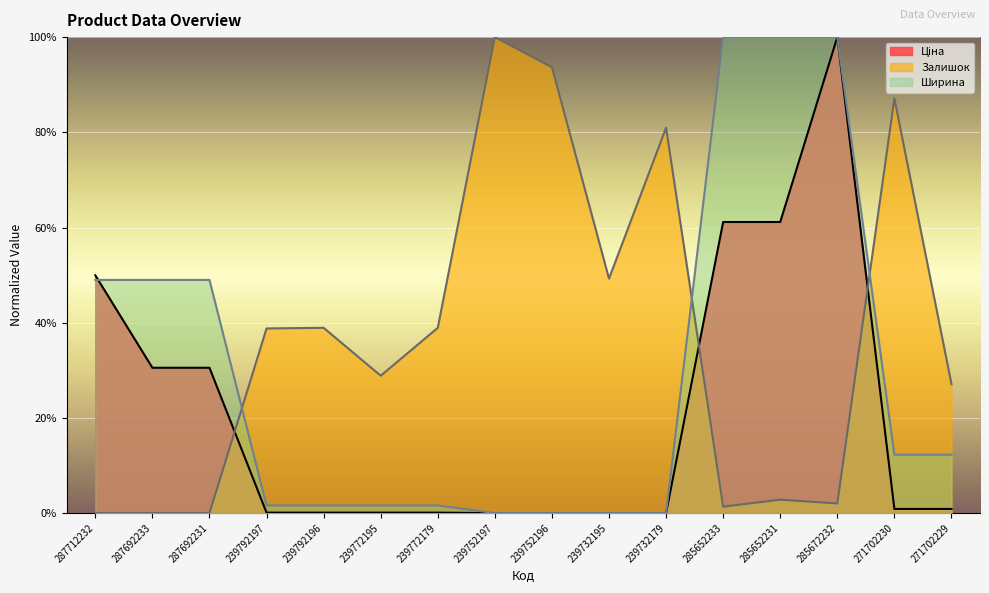

What is the difference between the highest and lowest values at 239792196?

0.4